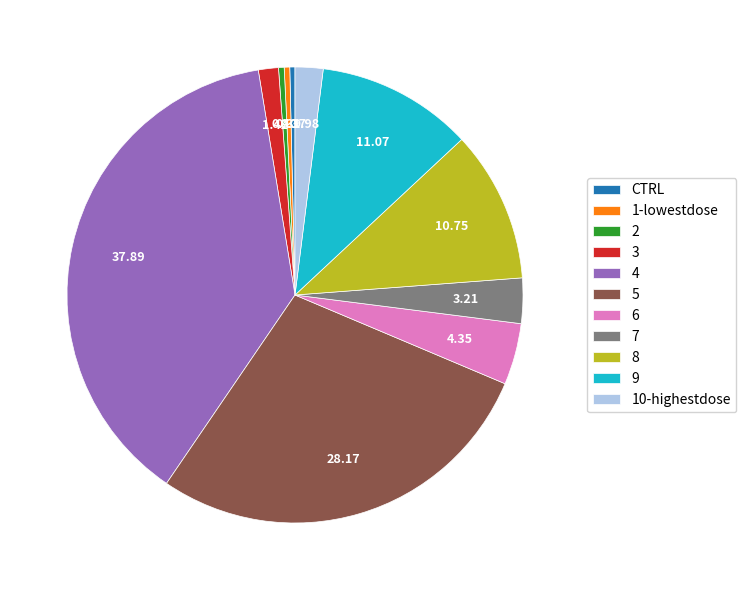

Which has a higher value, 9 or 6?

9